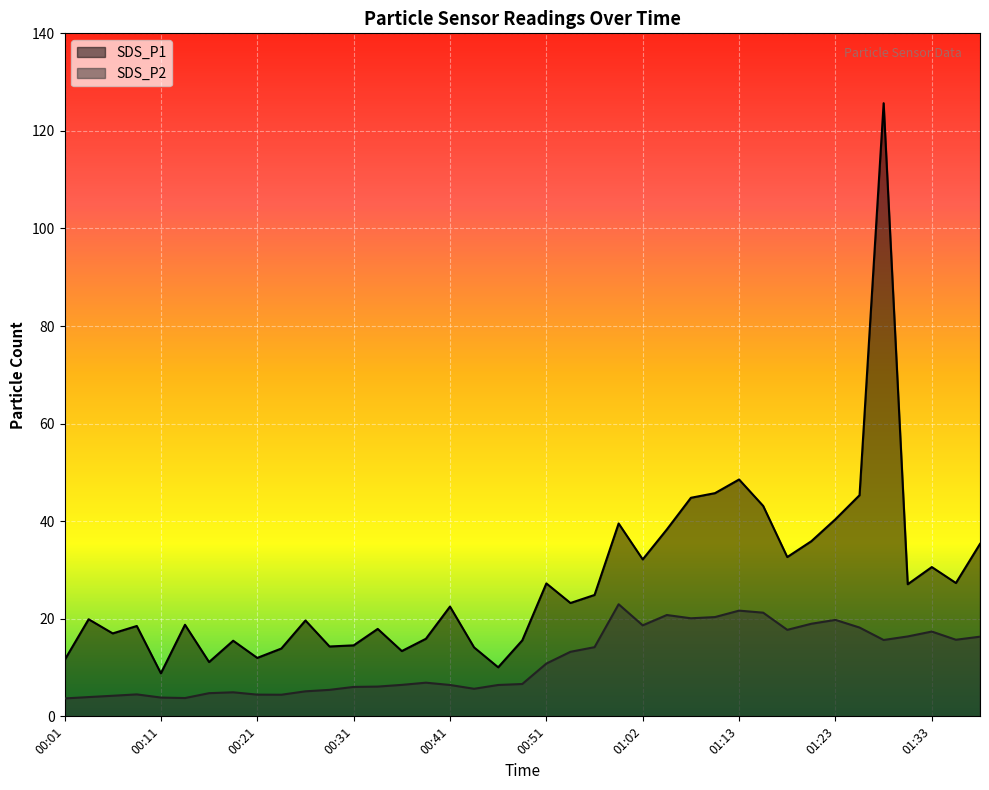

Reading left to right, extract all data points from this chart.

SDS_P1: 00:01=11.5	00:03=19.9	00:06=17.0	00:08=18.5	00:11=8.8	00:13=18.8	00:16=11.1	00:18=15.5	00:21=12.0	00:23=13.9	00:26=19.6	00:28=14.3	00:31=14.6	00:33=17.9	00:36=13.4	00:38=15.9	00:41=22.5	00:43=14.1	00:46=10.1	00:49=15.6	00:51=27.2	00:54=23.2	00:57=24.9	01:00=39.5	01:02=32.2	01:05=38.3	01:08=44.8	01:10=45.8	01:13=48.5	01:15=43.1	01:18=32.6	01:20=35.9	01:23=40.4	01:26=45.3	01:28=125.7	01:31=27.1	01:33=30.6	01:38=27.3	01:42=35.4
SDS_P2: 00:01=3.7	00:03=4.0	00:06=4.2	00:08=4.5	00:11=3.9	00:13=3.8	00:16=4.8	00:18=4.9	00:21=4.5	00:23=4.4	00:26=5.1	00:28=5.4	00:31=6.0	00:33=6.1	00:36=6.5	00:38=6.9	00:41=6.4	00:43=5.7	00:46=6.4	00:49=6.6	00:51=10.8	00:54=13.2	00:57=14.2	01:00=23.0	01:02=18.6	01:05=20.8	01:08=20.1	01:10=20.4	01:13=21.7	01:15=21.2	01:18=17.7	01:20=19.0	01:23=19.8	01:26=18.2	01:28=15.7	01:31=16.4	01:33=17.4	01:38=15.7	01:42=16.3